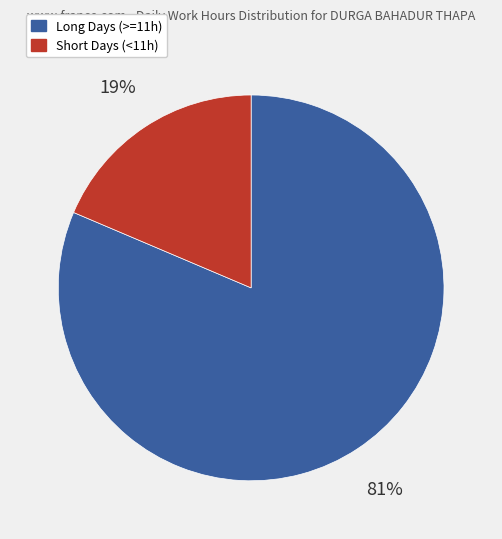

How many segments does this pie chart have?

2